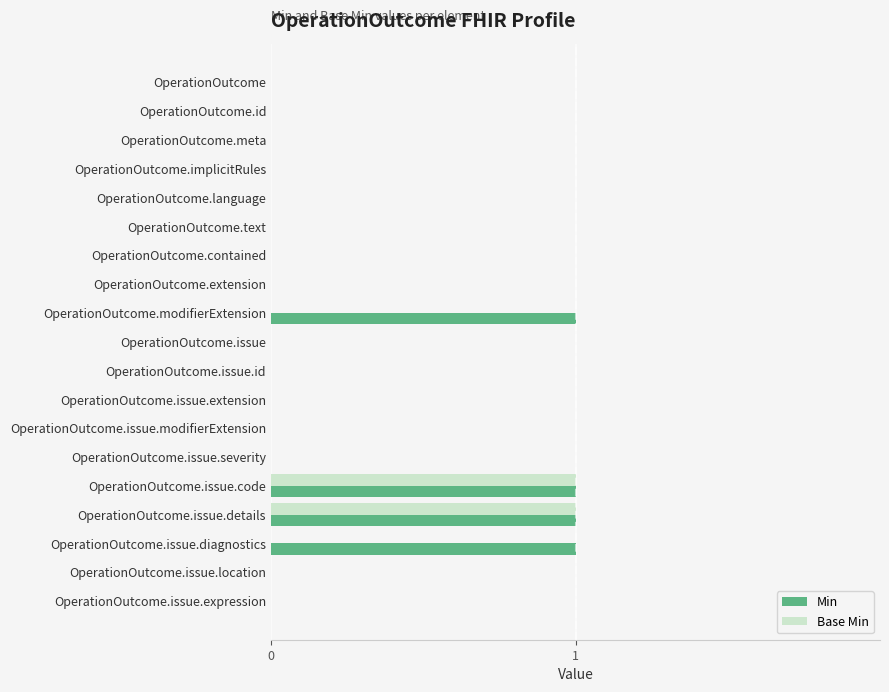

The value of Base Min at OperationOutcome.issue.modifierExtension is 0. True or false?

True